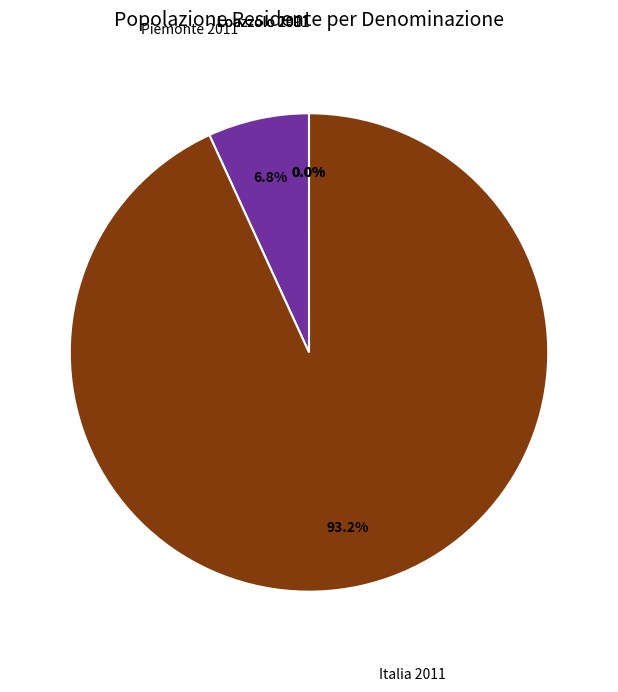

Is there any slice that represents more than half of the pie?

Yes